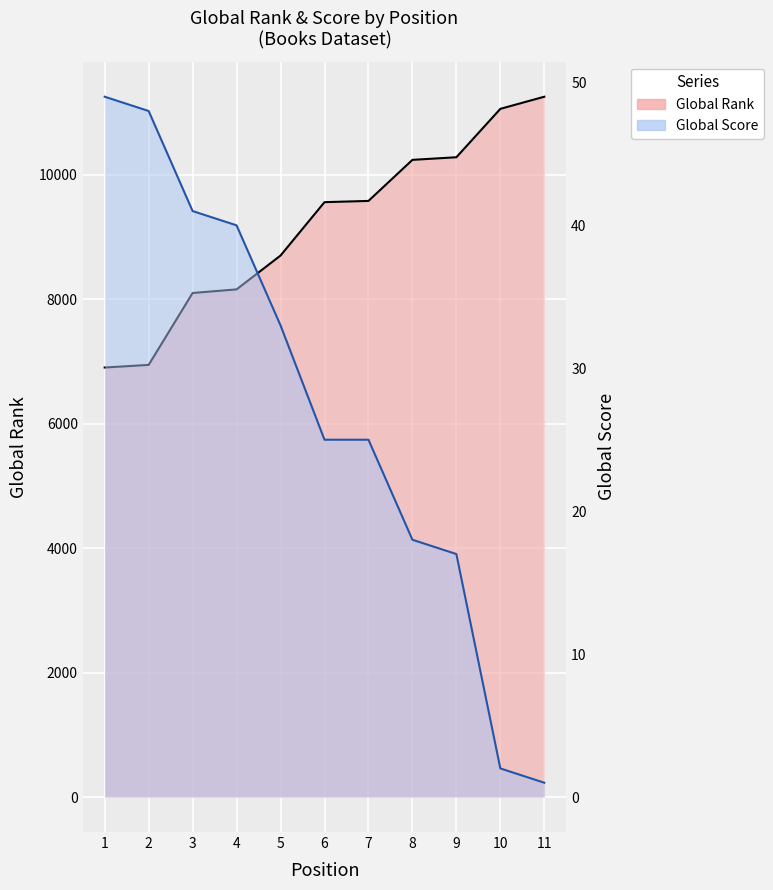

How many values in the Global Score series exceed 25?

5